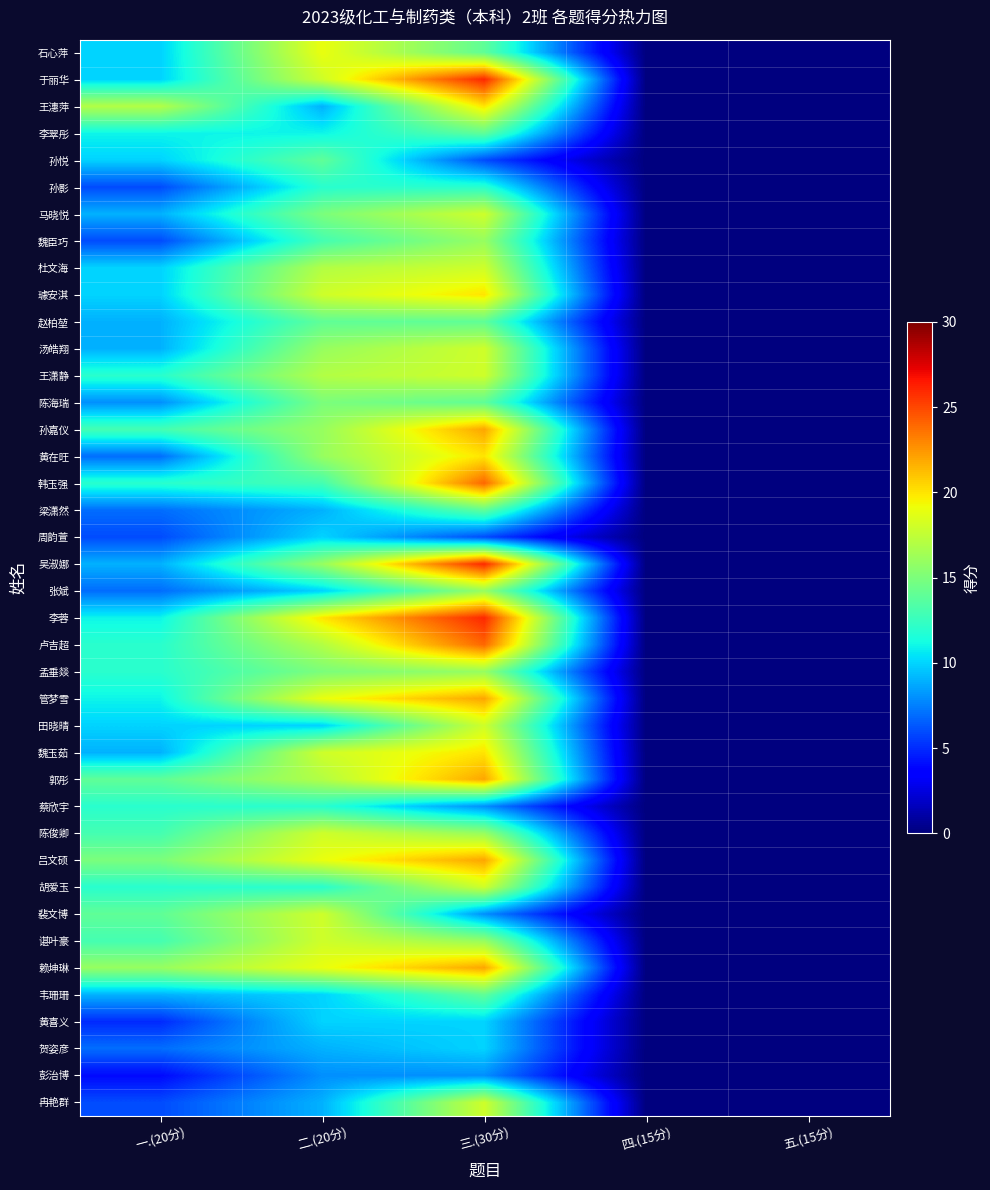

At which category does the chart reach its peak across all series?

三.(30分)